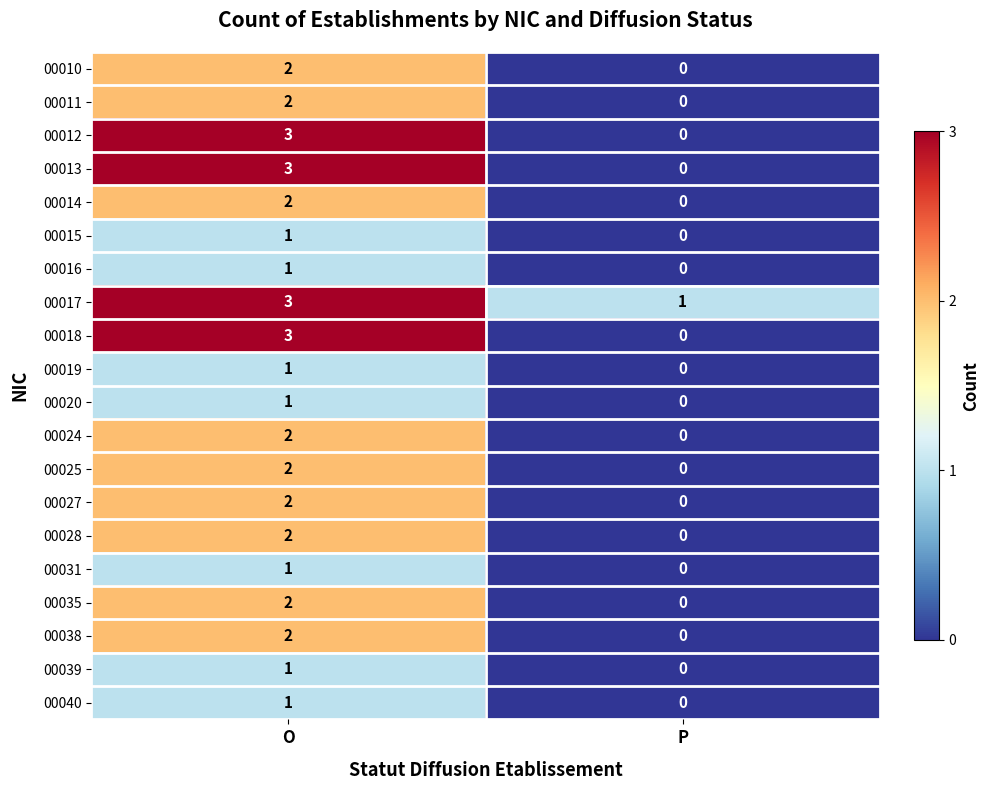

Which category has the highest value across all series?

O